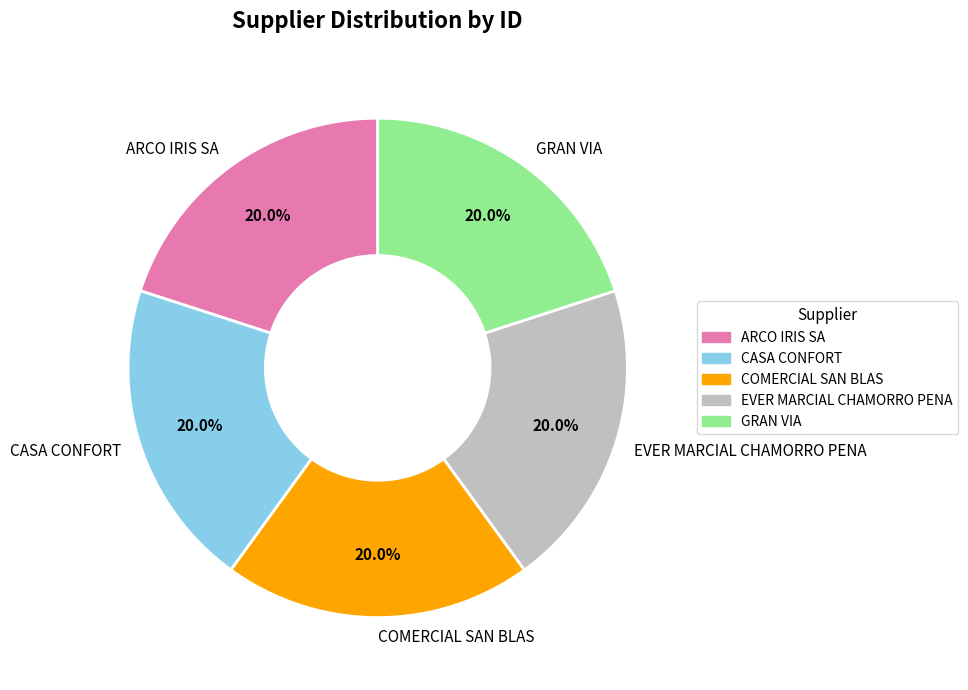

Does EVER MARCIAL CHAMORRO PENA account for over 50% of the chart?

No